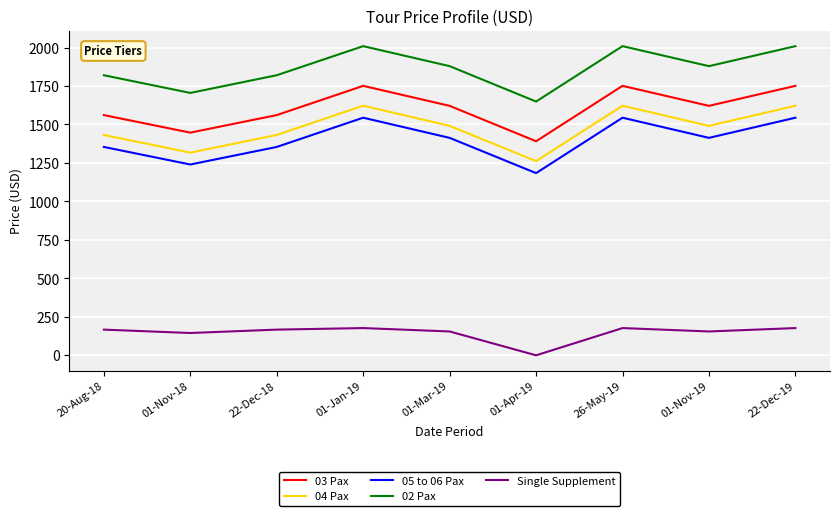

Is the value of 02 Pax at 01-Jan-19 greater than the value of 04 Pax at 01-Nov-19?

Yes